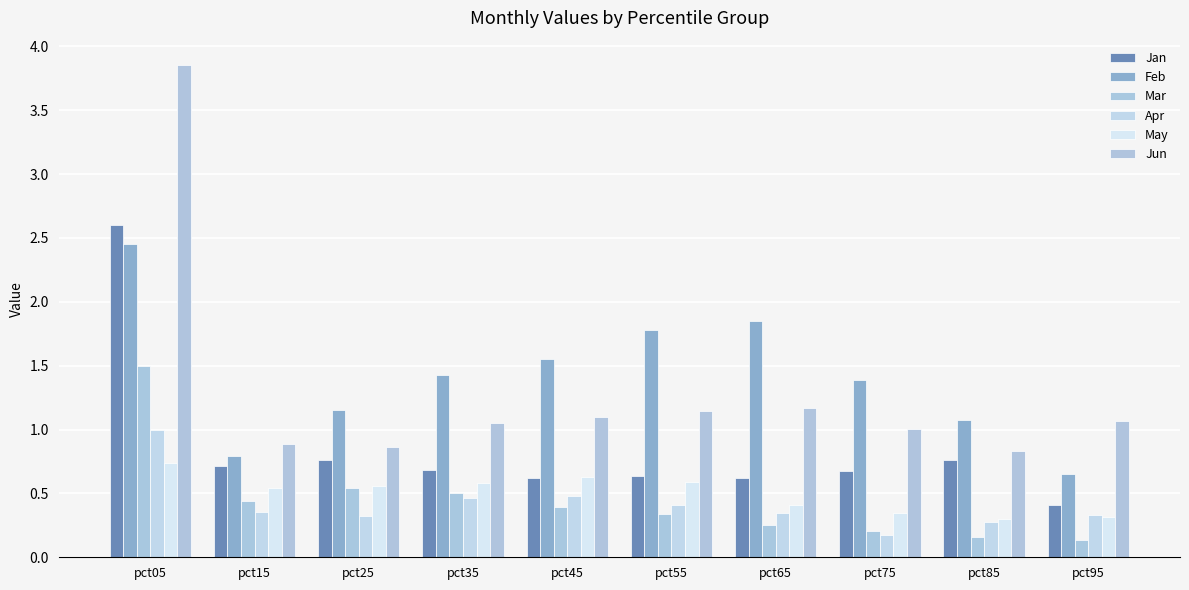

Between pct65 and pct95, which series saw the biggest shift?

Feb